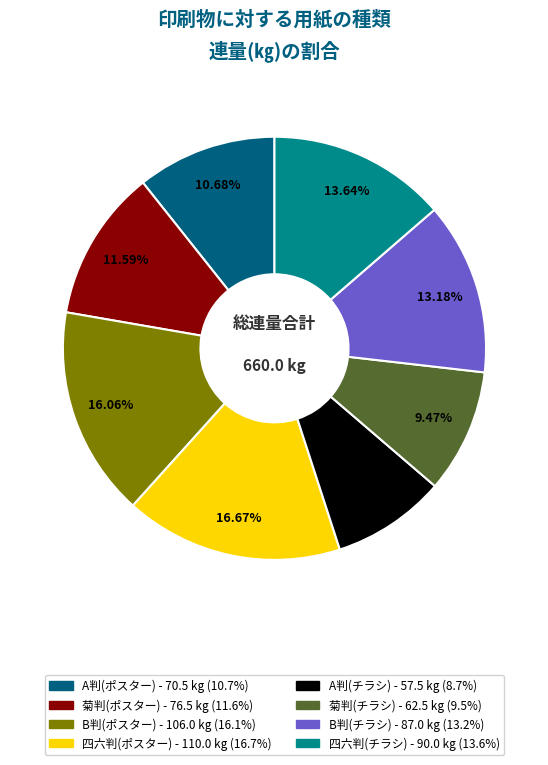

Is 四六判(ポスター) the majority of the pie?

No